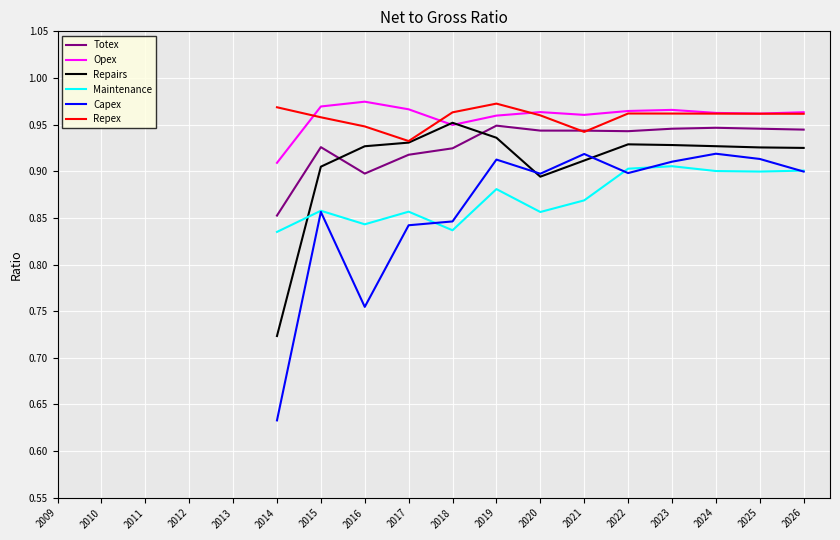

Is it true that Totex equals 1.5 at 2016?

False